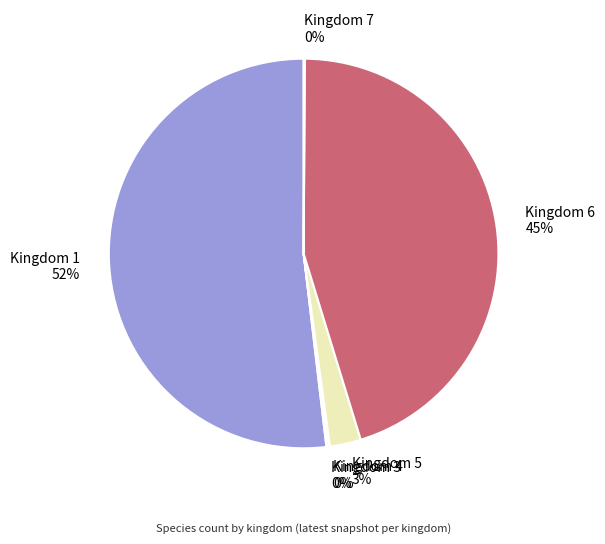

The Kingdom 6 slice represents 50% of the pie. True or false?

False